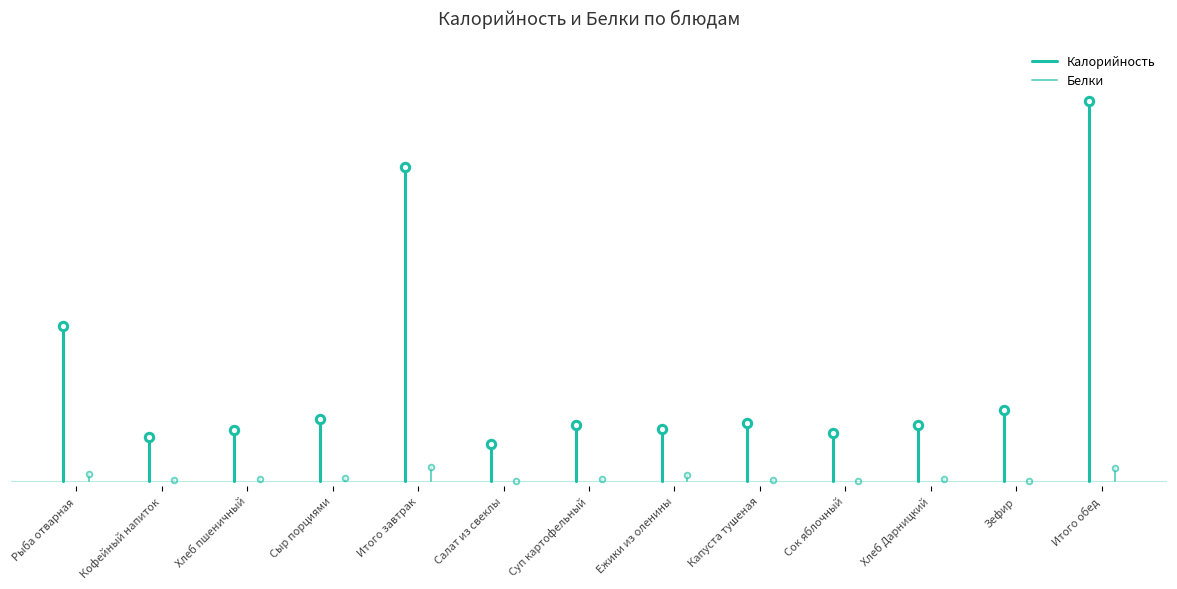

What is the approximate value of Белки at Кофейный напиток?

17